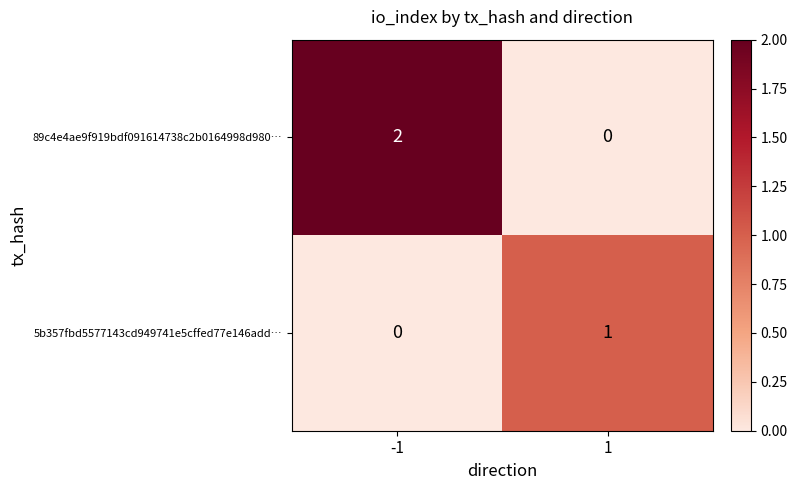

The 5b357fbd5577143cd949741e5cffed77e146add… series shows -1 at -1. True or false?

False